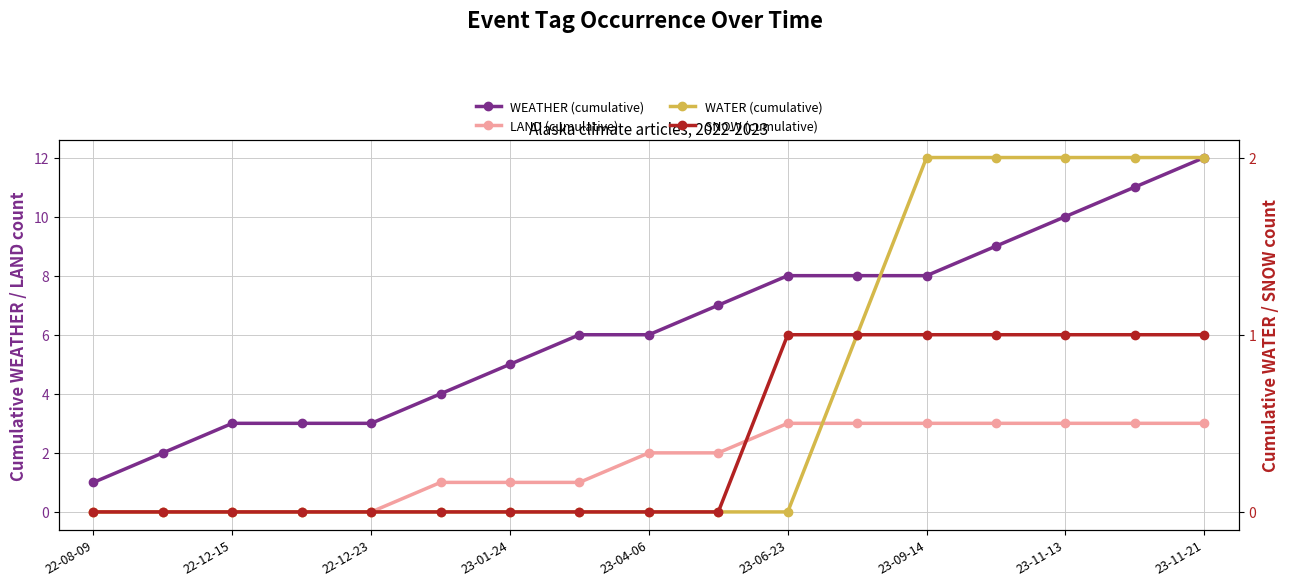

True or false: SNOW (cumulative) and WATER (cumulative) cross at least once.

False